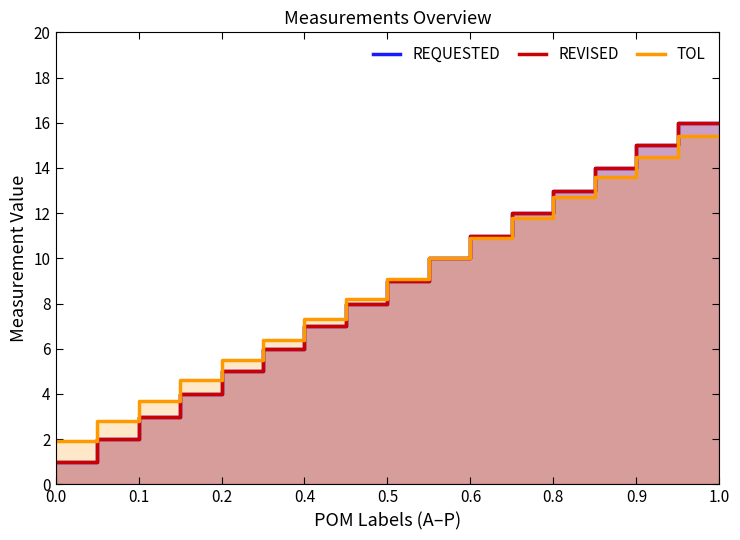

Which series changed the most between 0.1 and 0.2?

REQUESTED